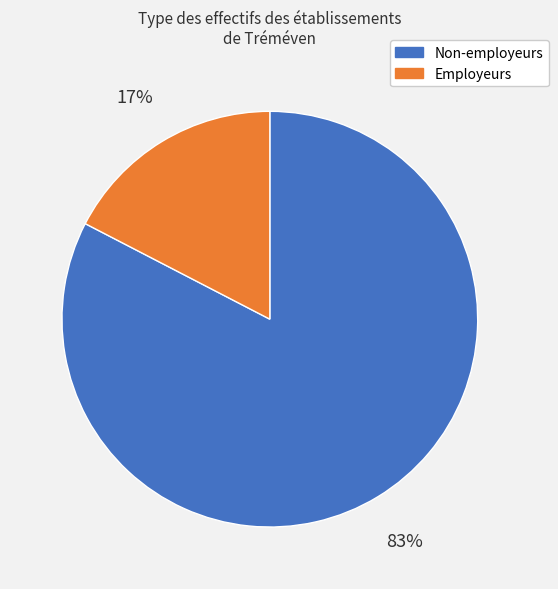

Does any single category account for the majority?

Yes